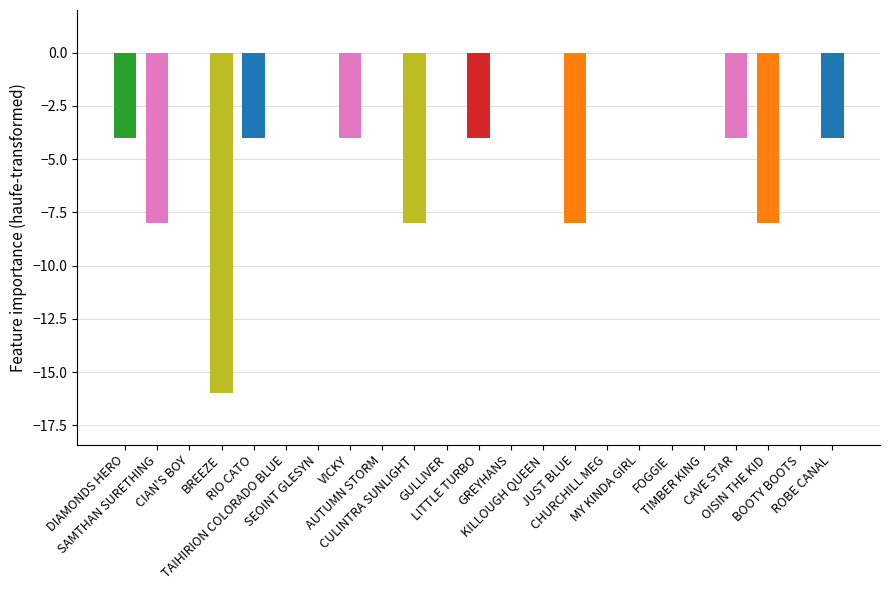

What is the sum of all values?

-72